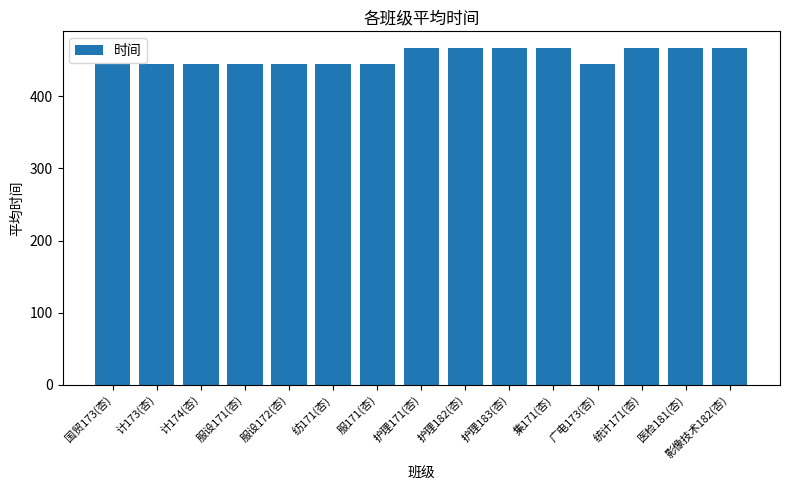

Is it true that the value at 护理183(杏) is 467?

True